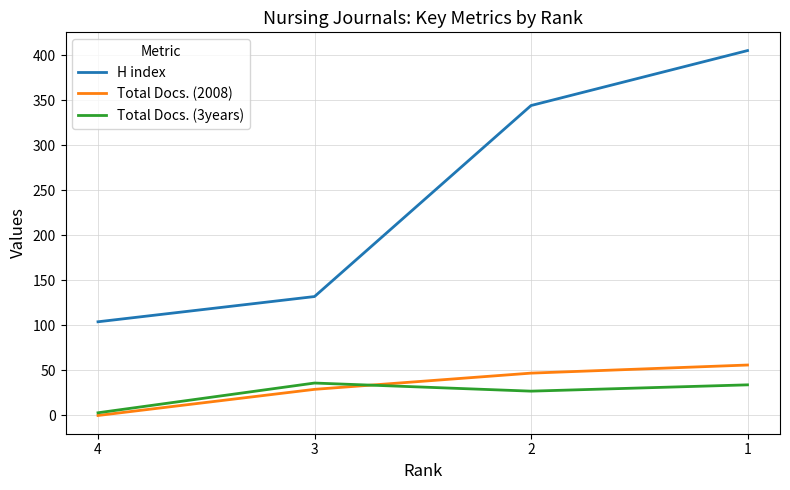

How many distinct data groups are displayed?

3